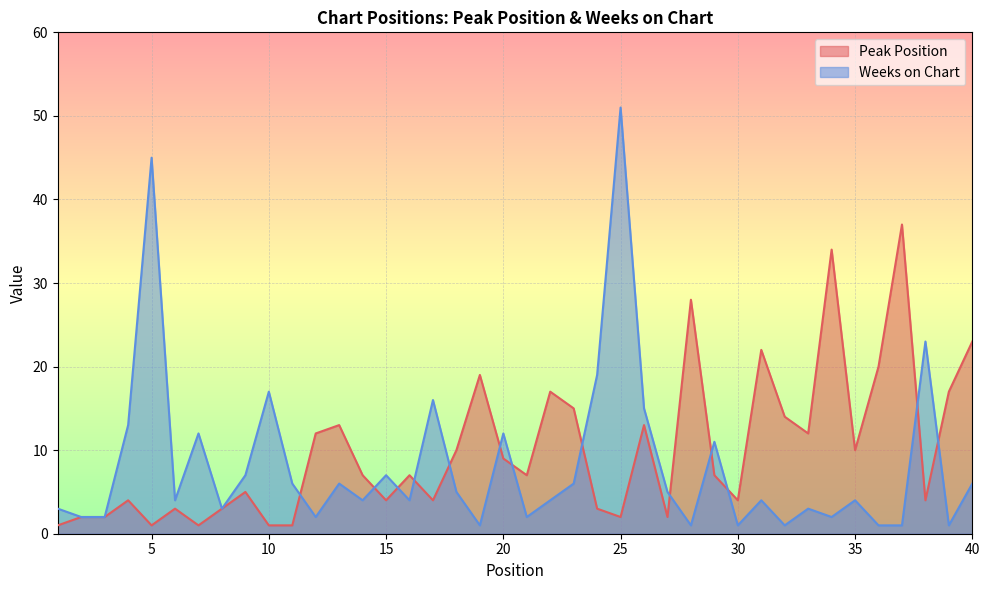

How many interior local valleys does the Peak Position series have?

11